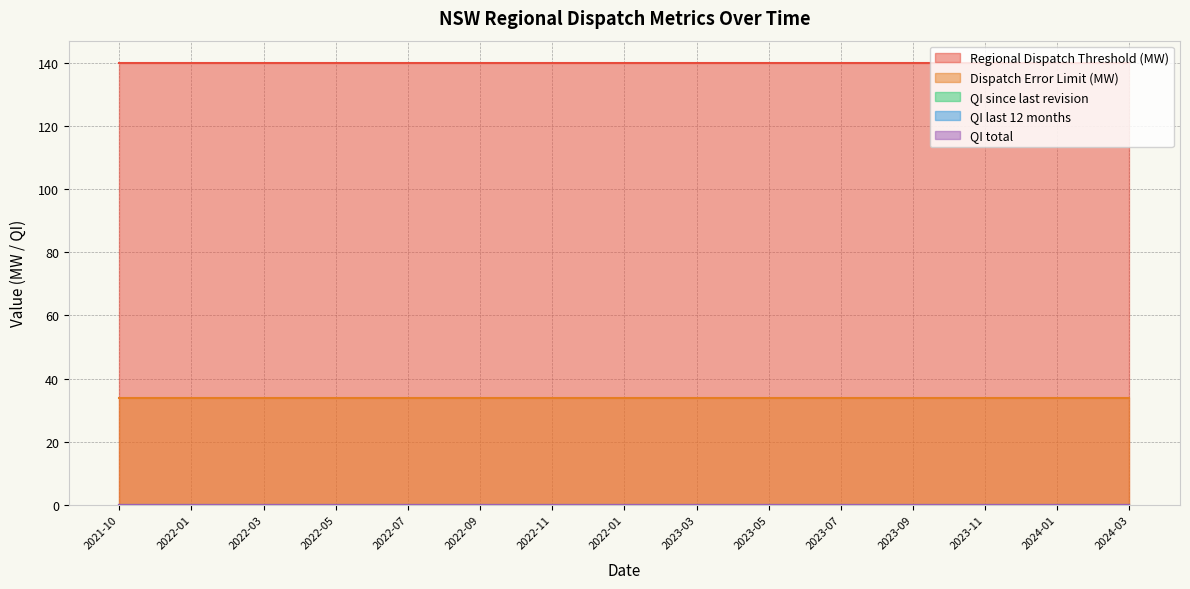

What are all the series names shown in the legend?

Regional Dispatch Threshold (MW), Dispatch Error Limit (MW), QI since last revision, QI last 12 months, QI total